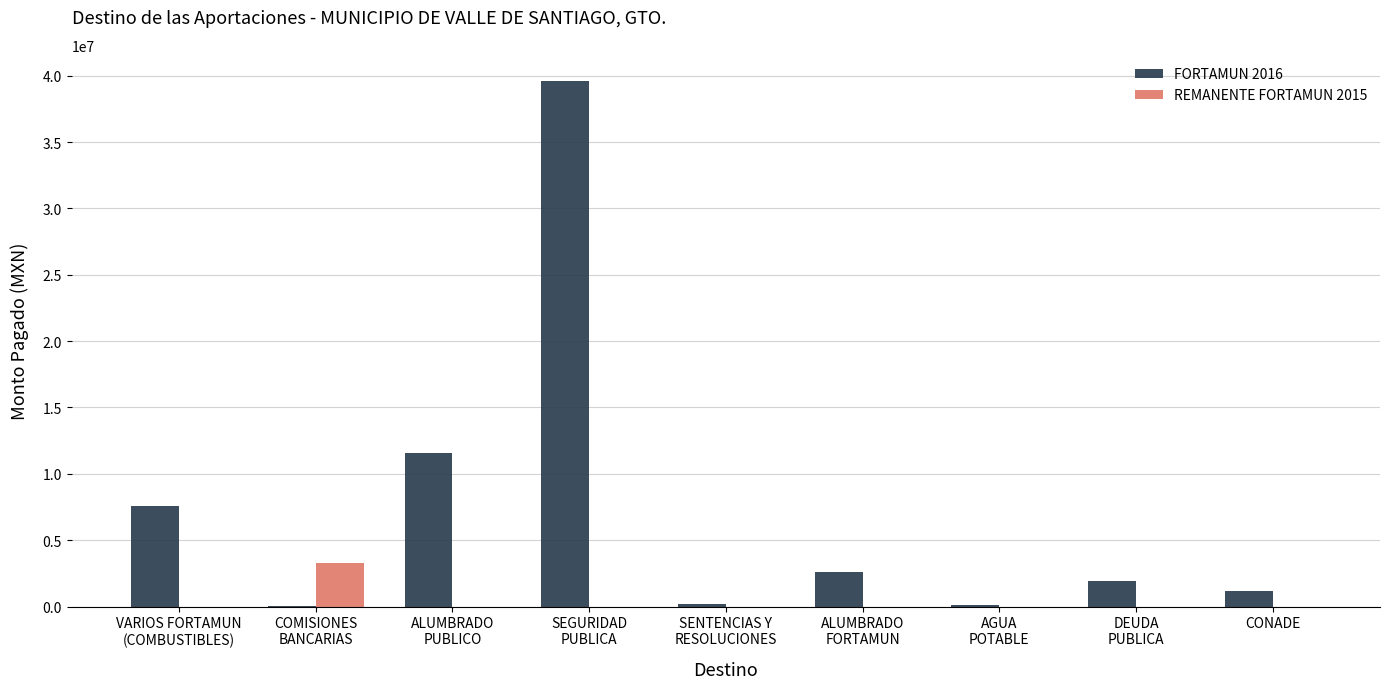

What is the greatest value displayed?

39598919.3